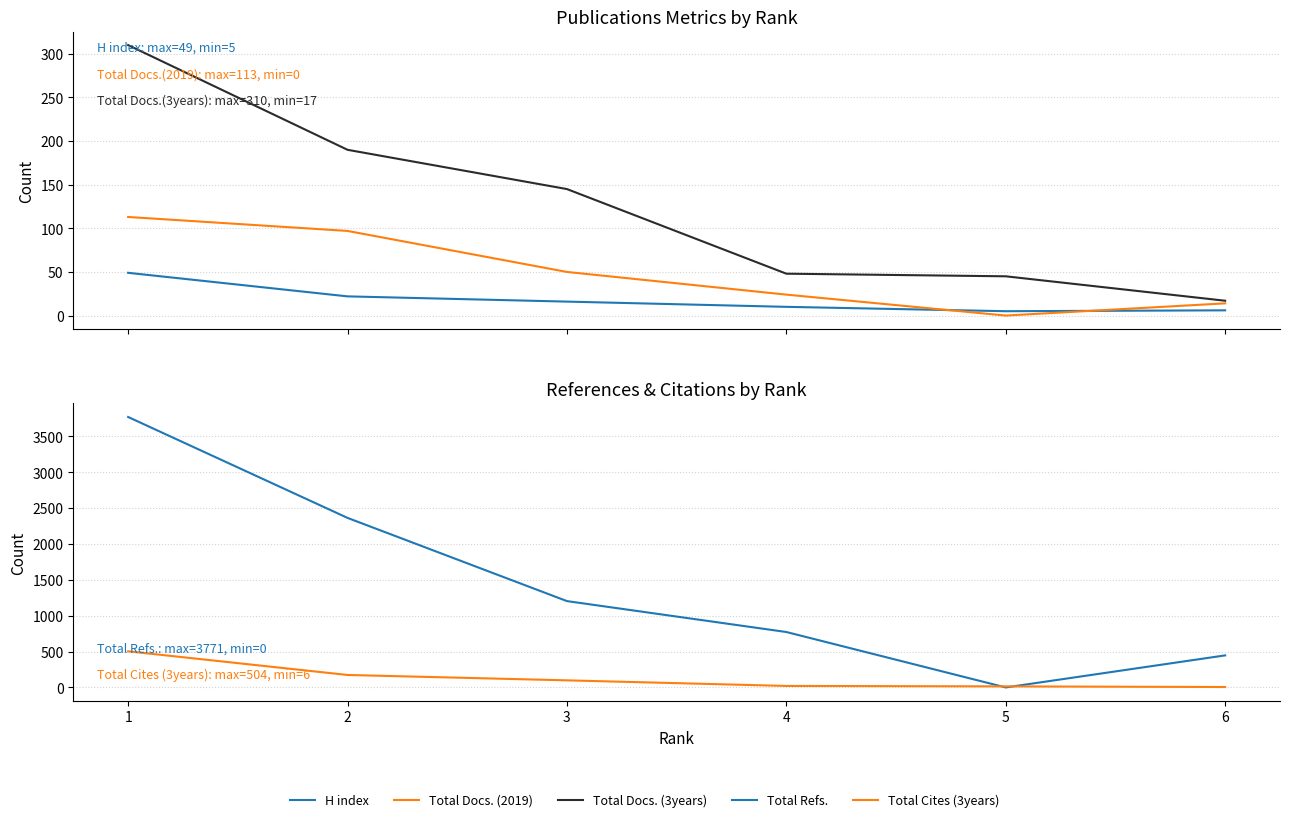

True or false: Total Refs. has more than 0 points higher than both neighbors.

False